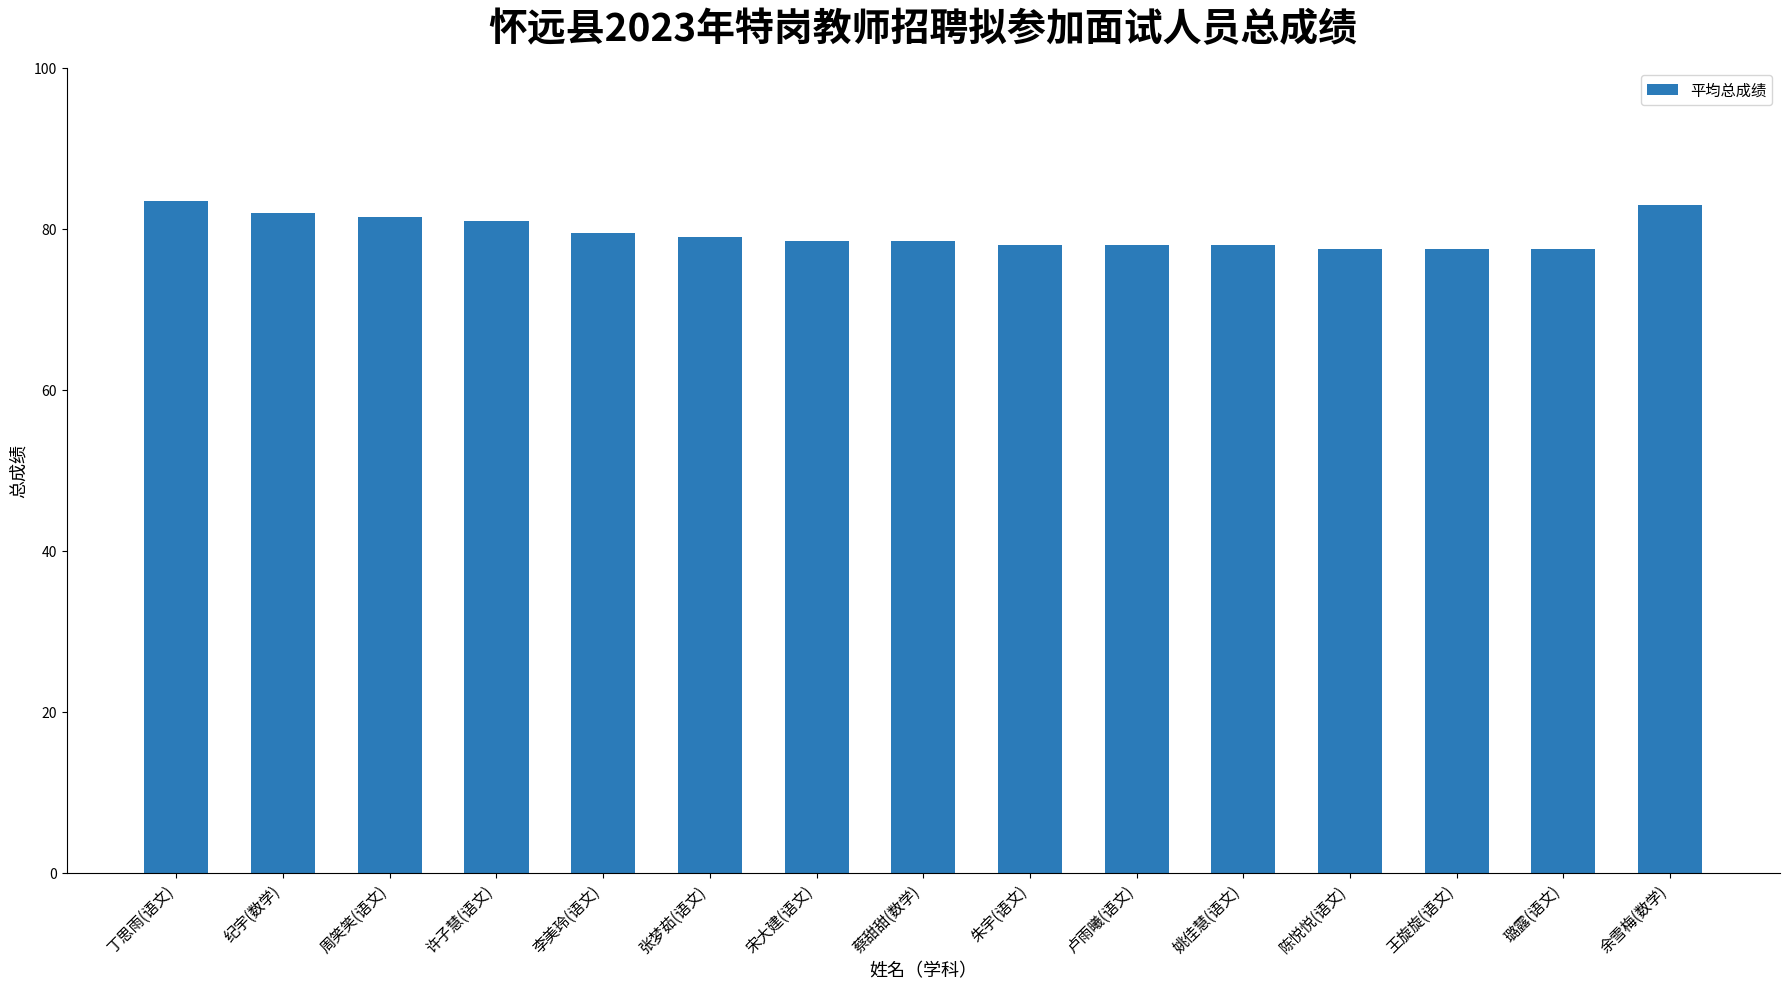

What is the approximate value at 卢雨曦(语文)?

78.0